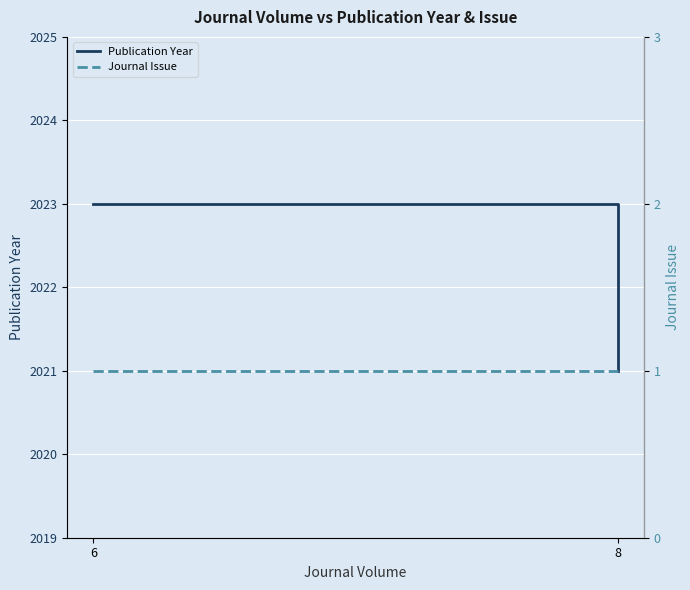

Which has a higher value, 8 or 6?

6